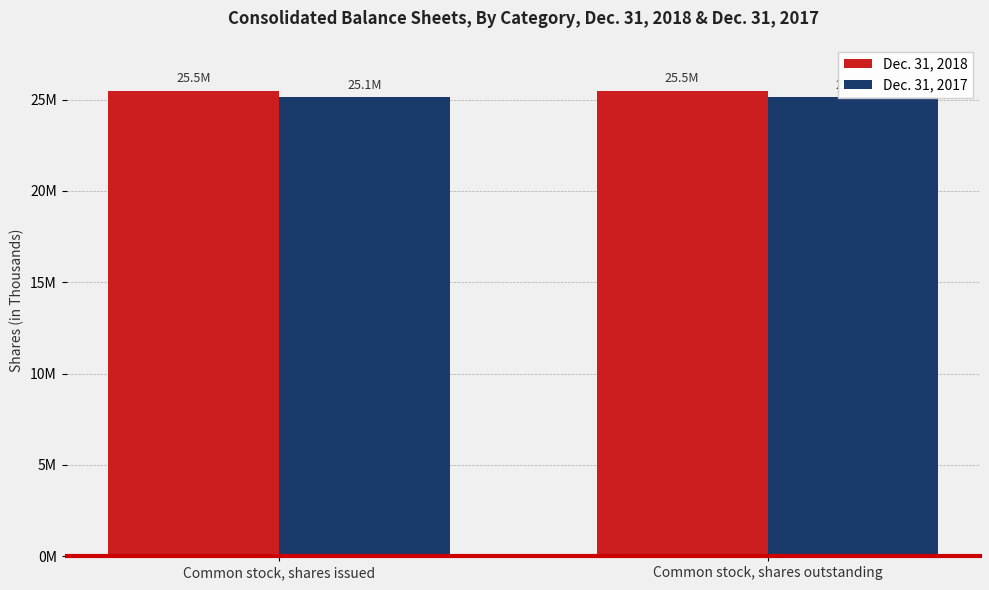

The Dec. 31, 2018 series shows 25473363 at Common stock, shares outstanding. True or false?

True